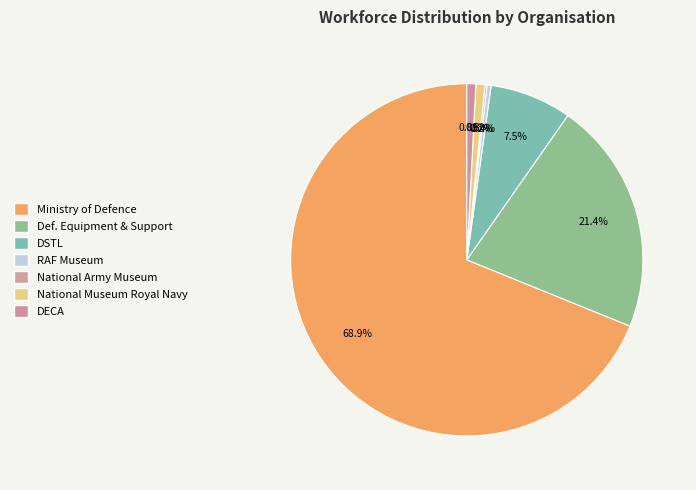

What is the smallest slice in the pie chart?

National Army Museum